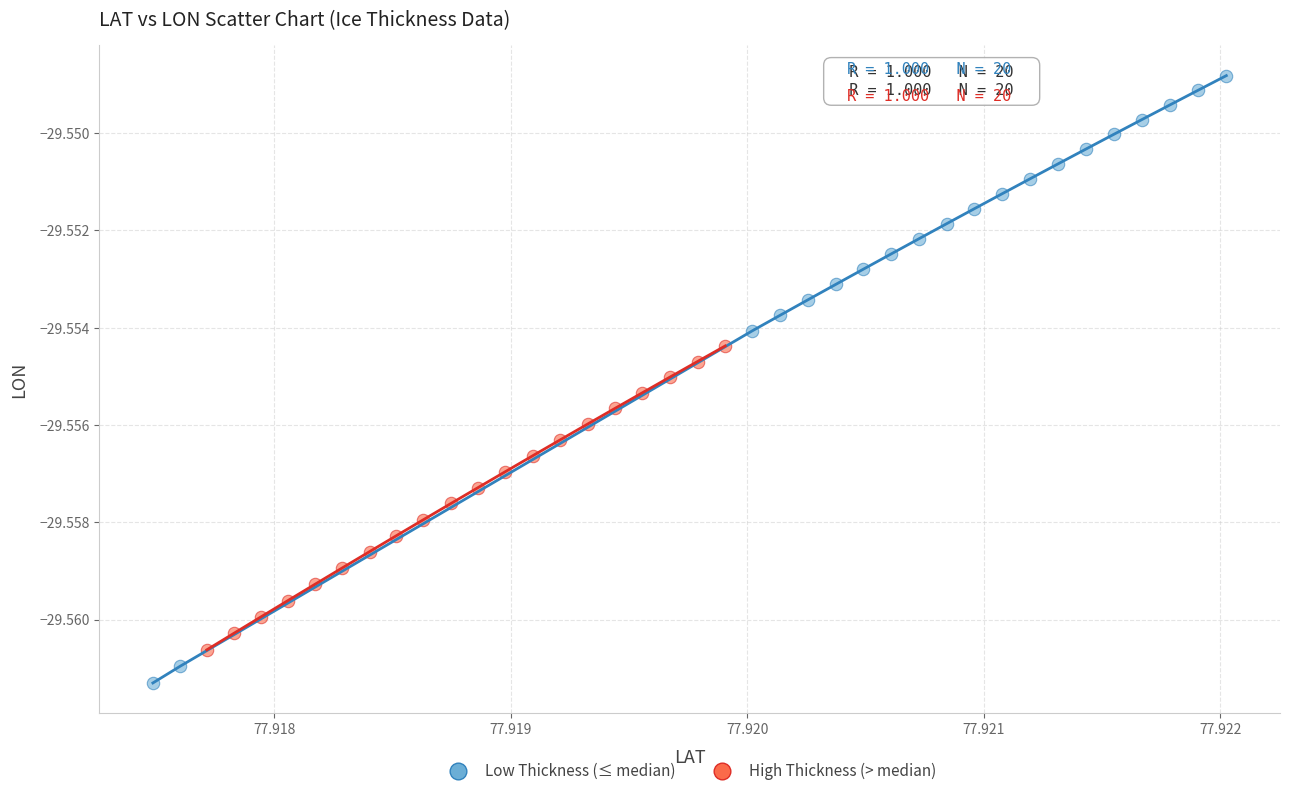

Which series contains the lowest Y value?

Low Thickness (≤ median)